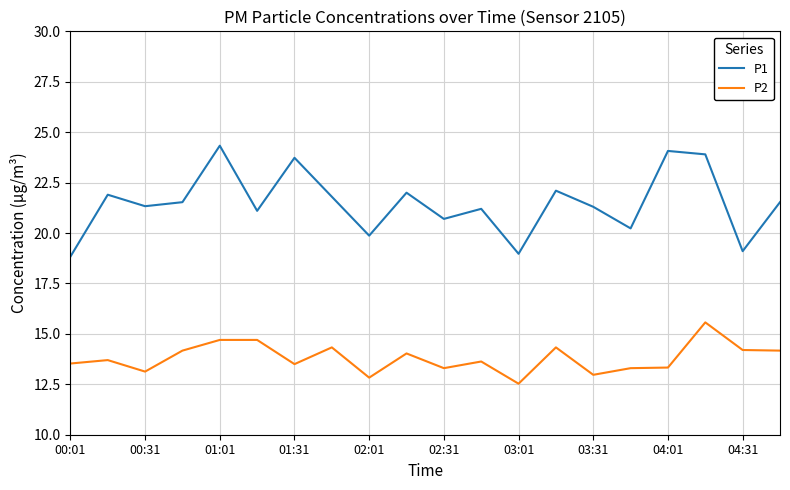

Rank the series by their average value, from lowest to highest.

P2, P1